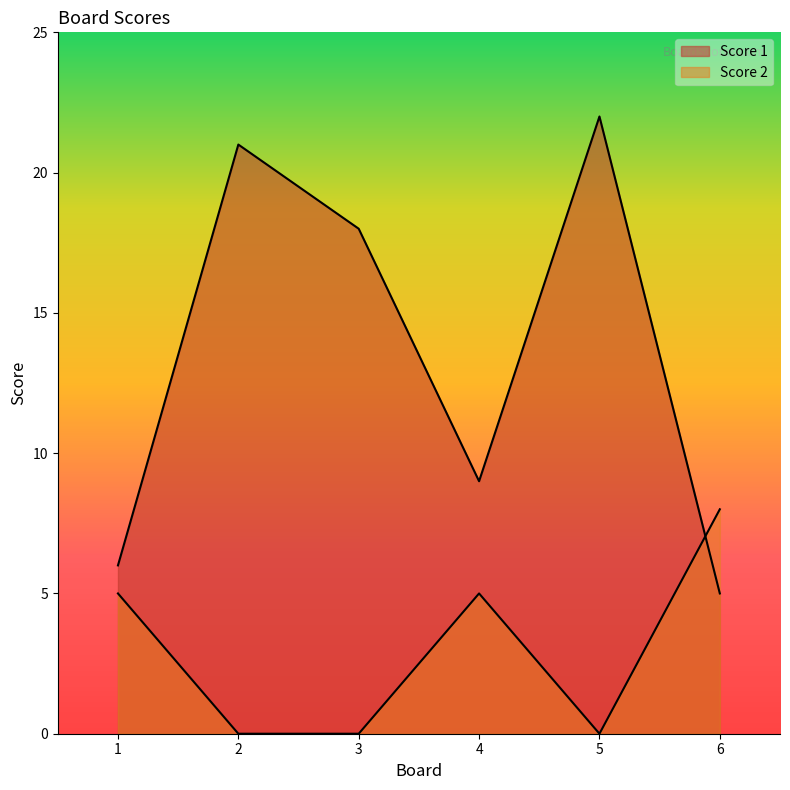

Between 6 and 3, which is larger?

3